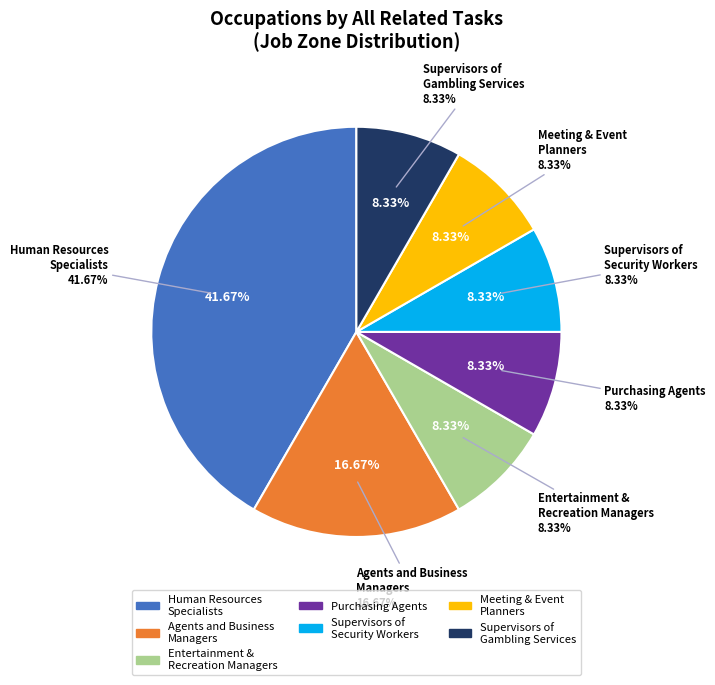

How many slices are in this pie chart?

7